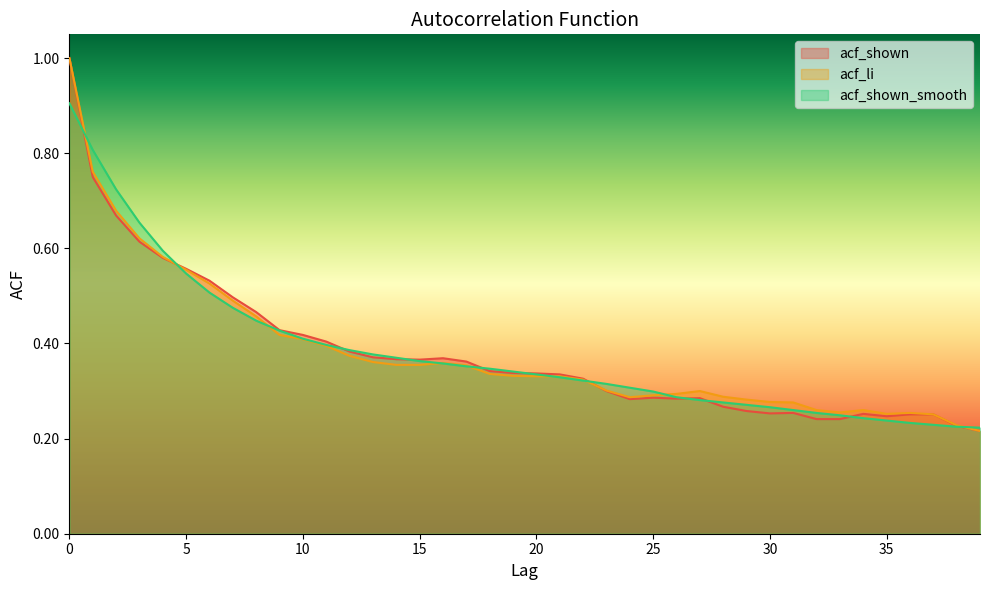

True or false: acf_shown and acf_li cross at least once.

True